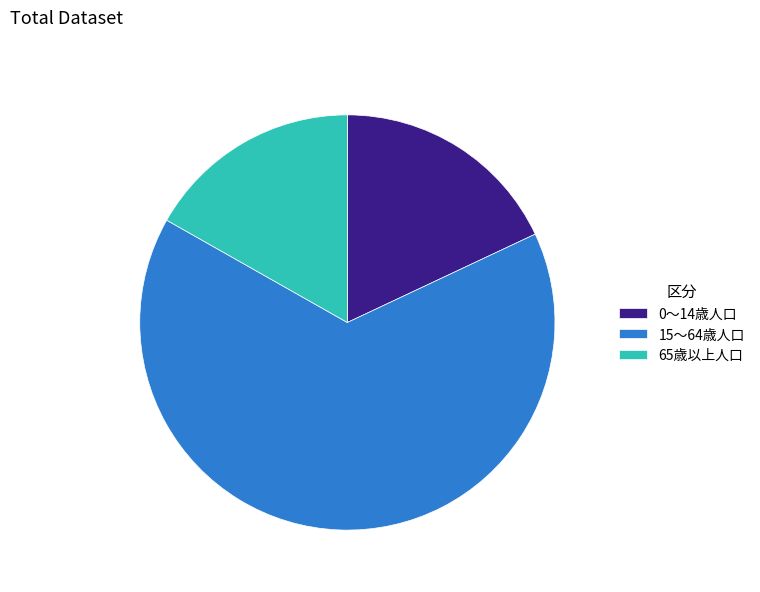

How many segments does this pie chart have?

3